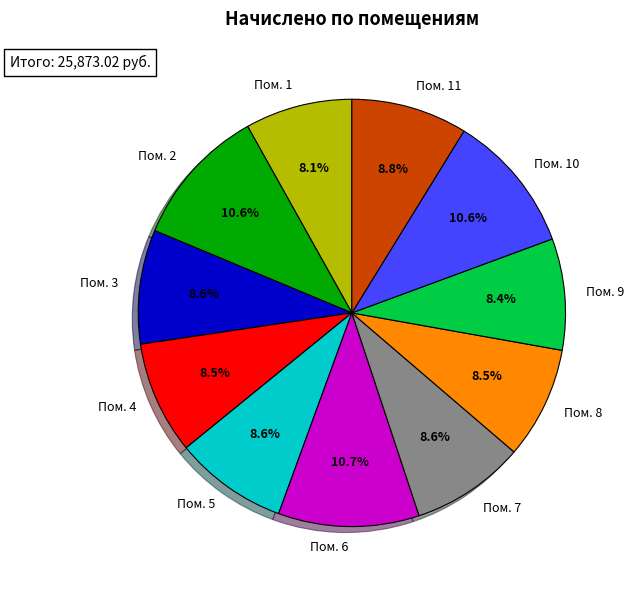

Combined, do Пом. 8 and Пом. 3 account for over 50%?

No